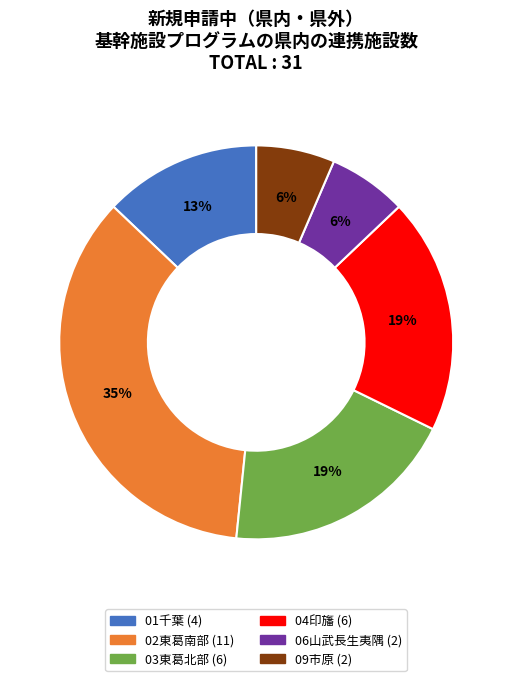

Is there any slice that represents more than half of the pie?

No